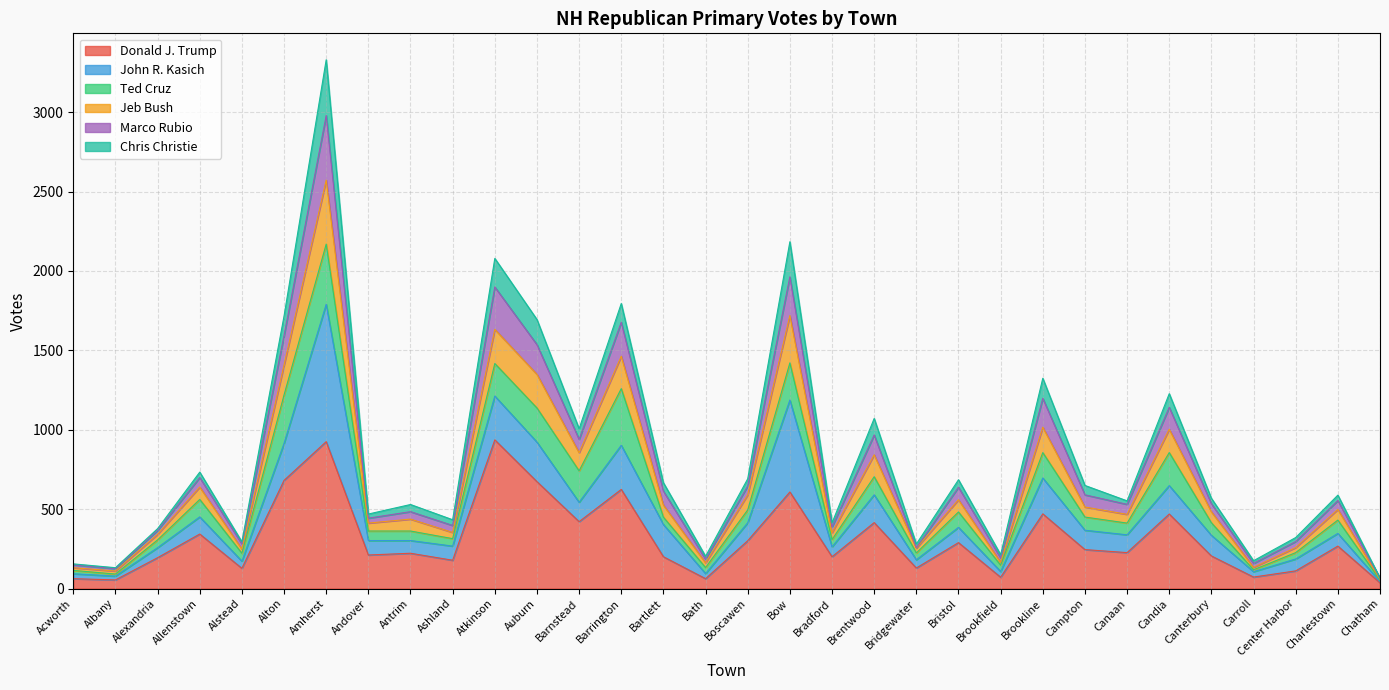

At which category is the sum across all series the highest?

Amherst